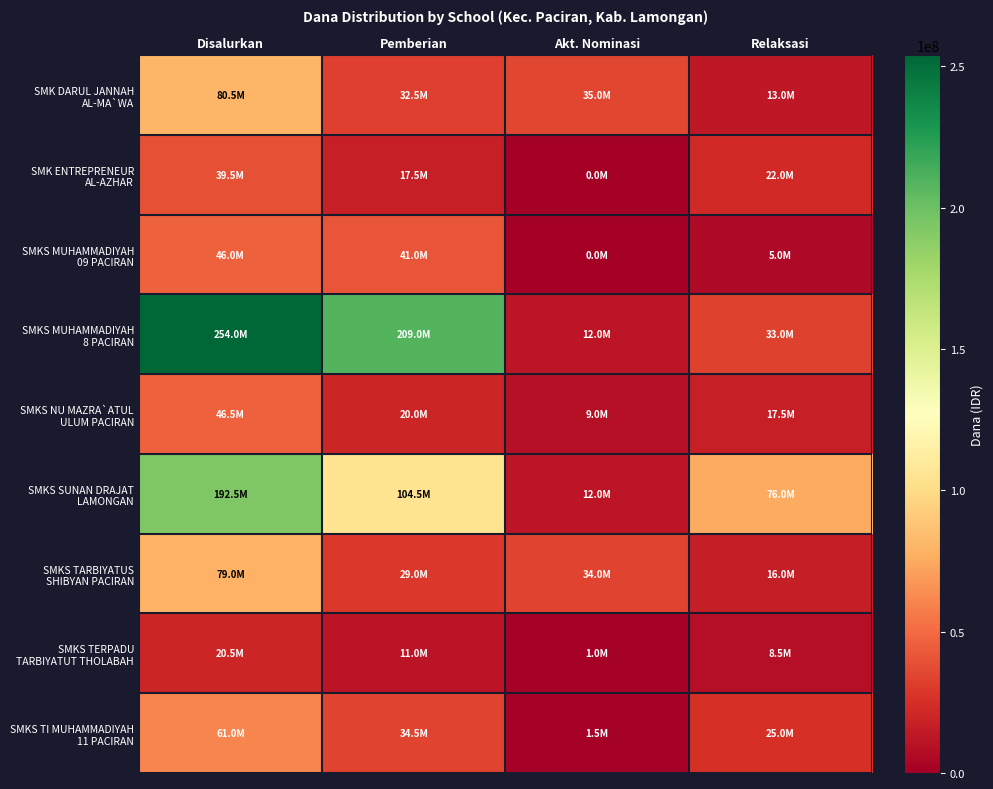

At which category does the chart reach its minimum across all series?

Akt. Nominasi